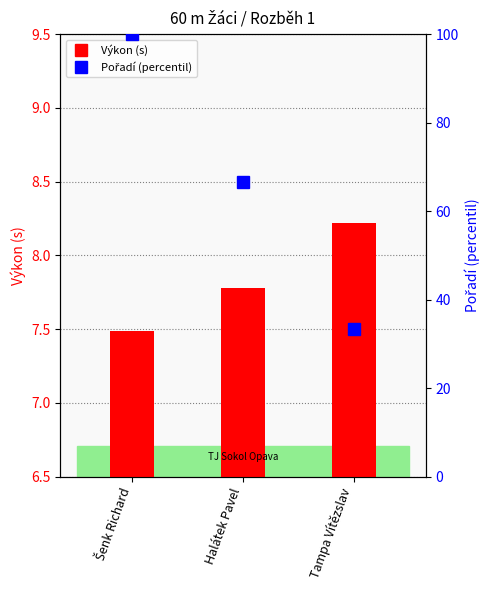

What is the value of the Výkon (s) bar at the 1st from the left?

7.5